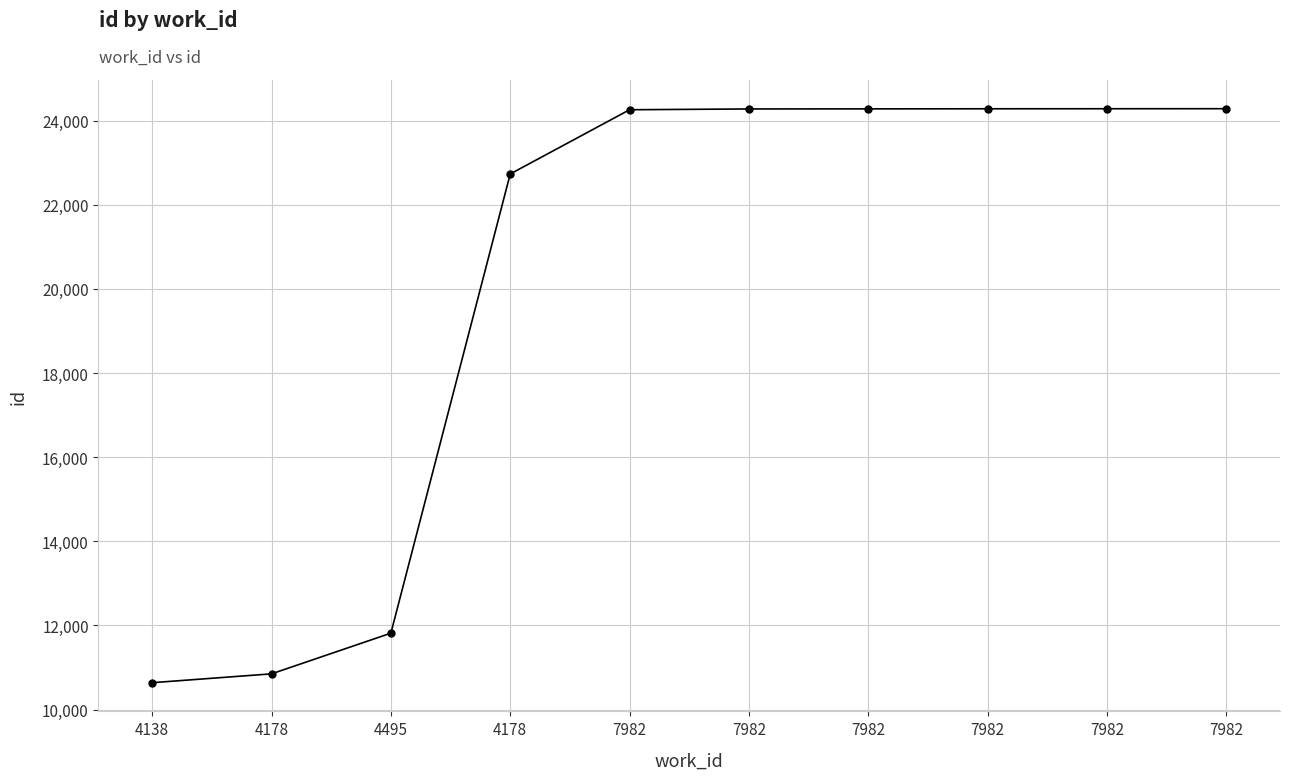

Is it true that the value at 7982 is 32573?

False